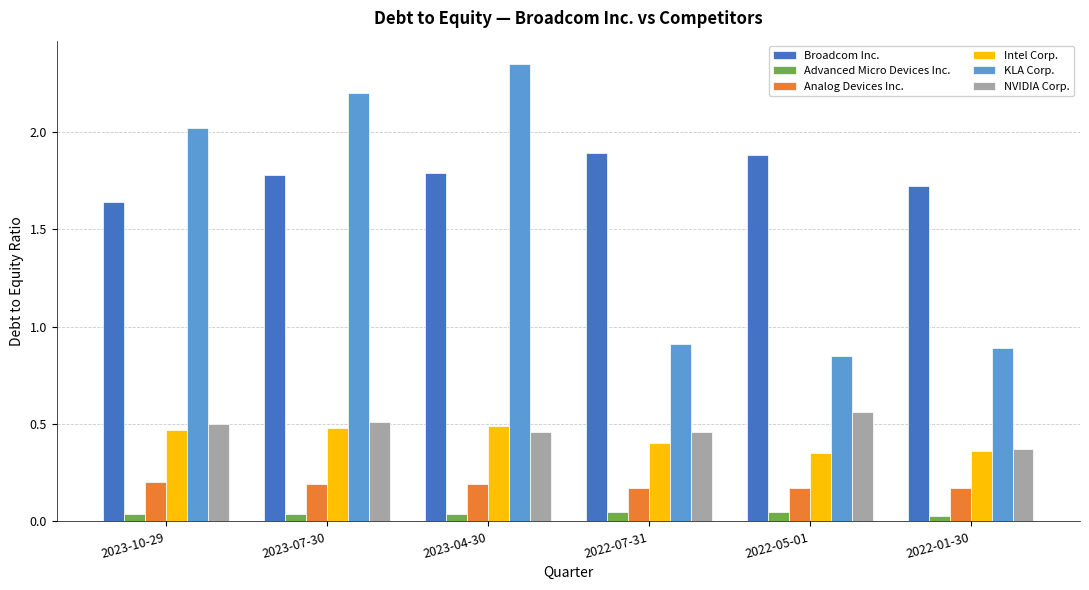

How many groups of bars are there?

6